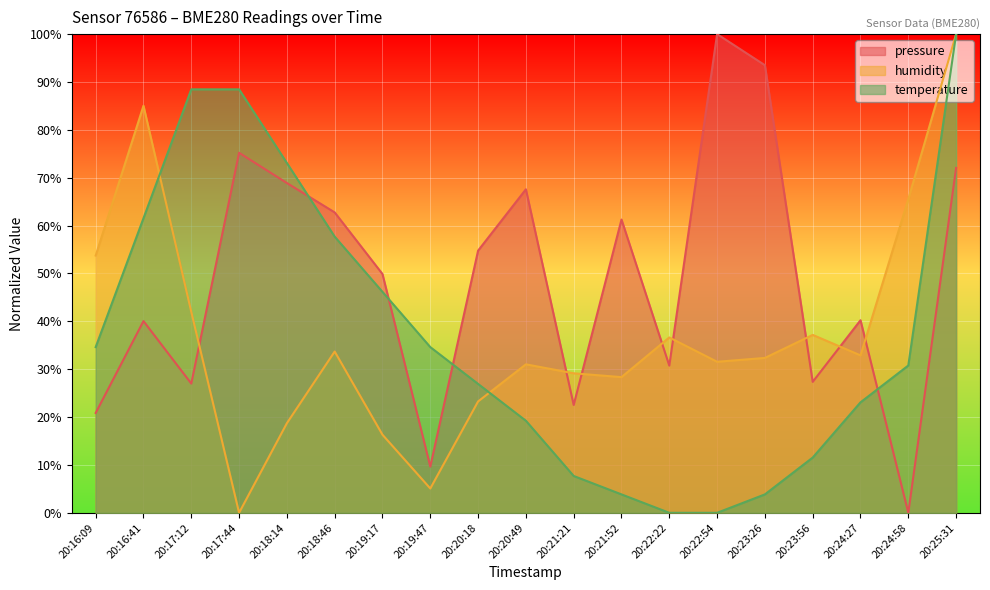

In pressure, how many points are higher than both neighbors (excluding endpoints)?

6